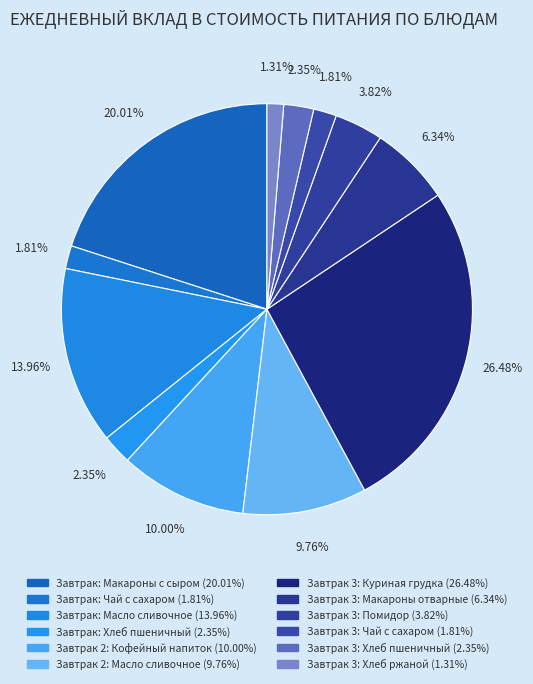

To the nearest percent, what portion does Завтрак: Масло сливочное represent?

14%